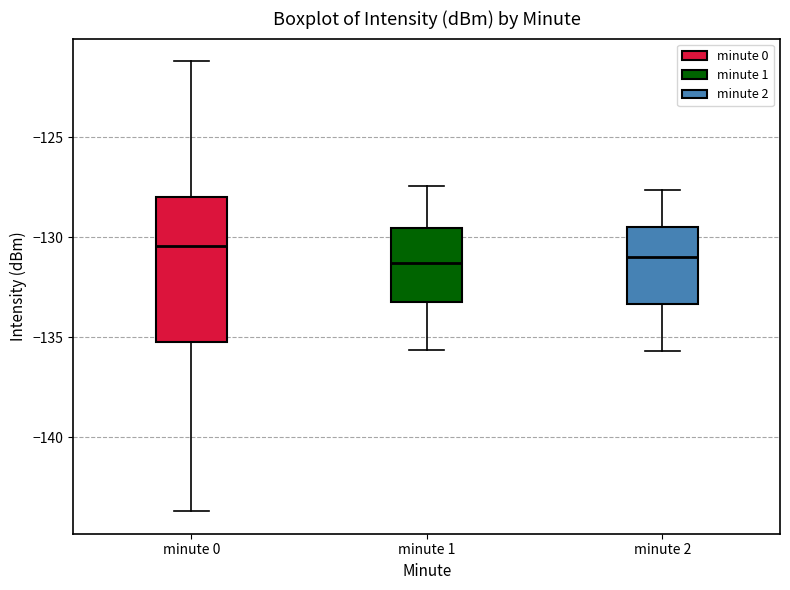

Reading left to right, transcribe this box plot: for each box, give where its median line is, the range the box spans, and where its two whiskers end, as read against the y-axis. The values are not printed on the chart, so give them approximately, as read against the axis.

minute 0: median -130.5, box -135.0 to -128.0, whiskers -143.5 to -121.0
minute 1: median -131.5, box -133.5 to -129.5, whiskers -135.5 to -127.5
minute 2: median -131.0, box -133.5 to -129.5, whiskers -135.5 to -127.5